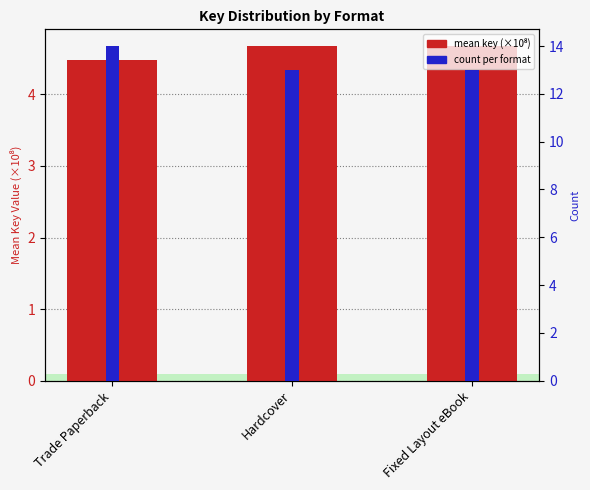

What is the value of the count per format bar at the 1st from the left?

14.0